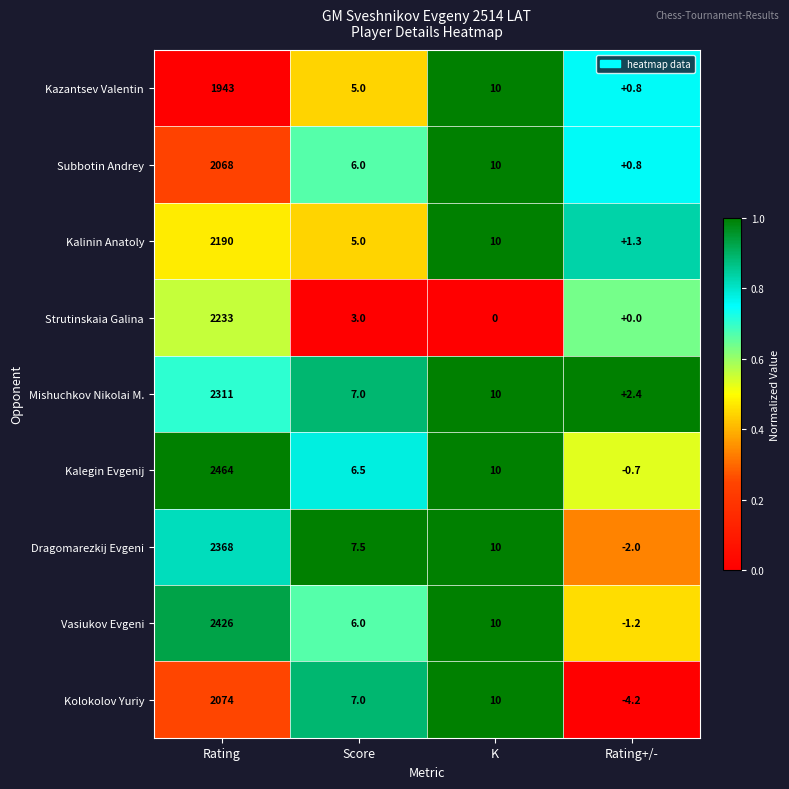

Is the value of Kalinin Anatoly at Rating greater than the value of Mishuchkov Nikolai M. at Rating?

No